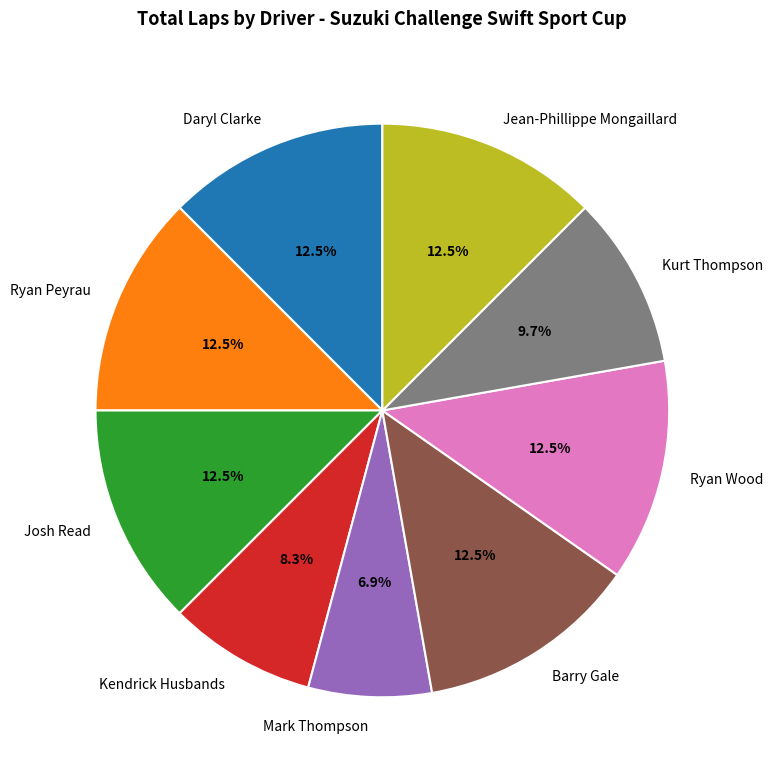

How much of the chart is everything except Ryan Peyrau?

87.5%